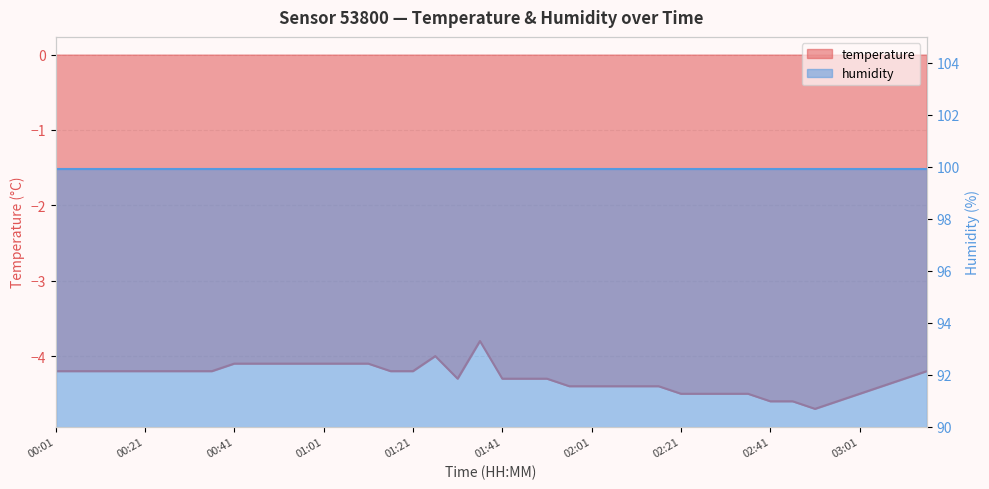

What is the label of the 20th point from the right?

01:41